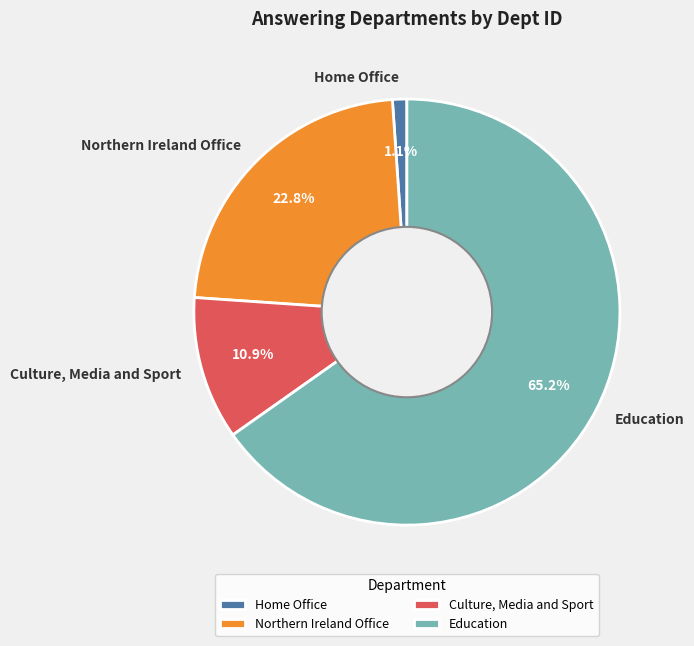

Is it true that Northern Ireland Office is 35% of the pie?

False